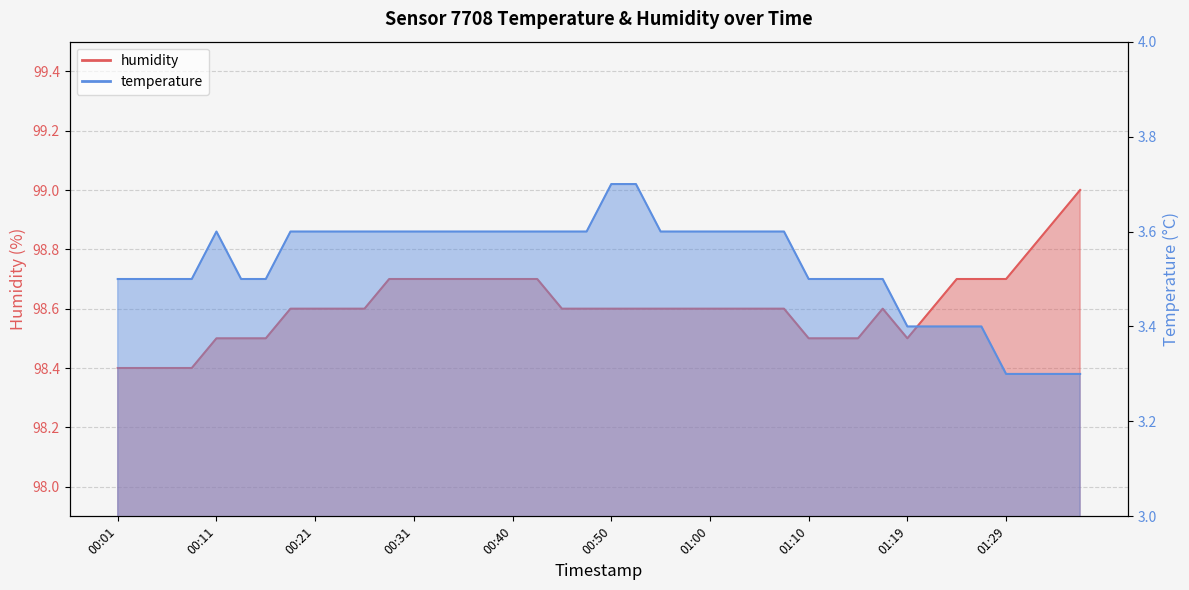

Which label corresponds to the smallest value in the chart?

01:29